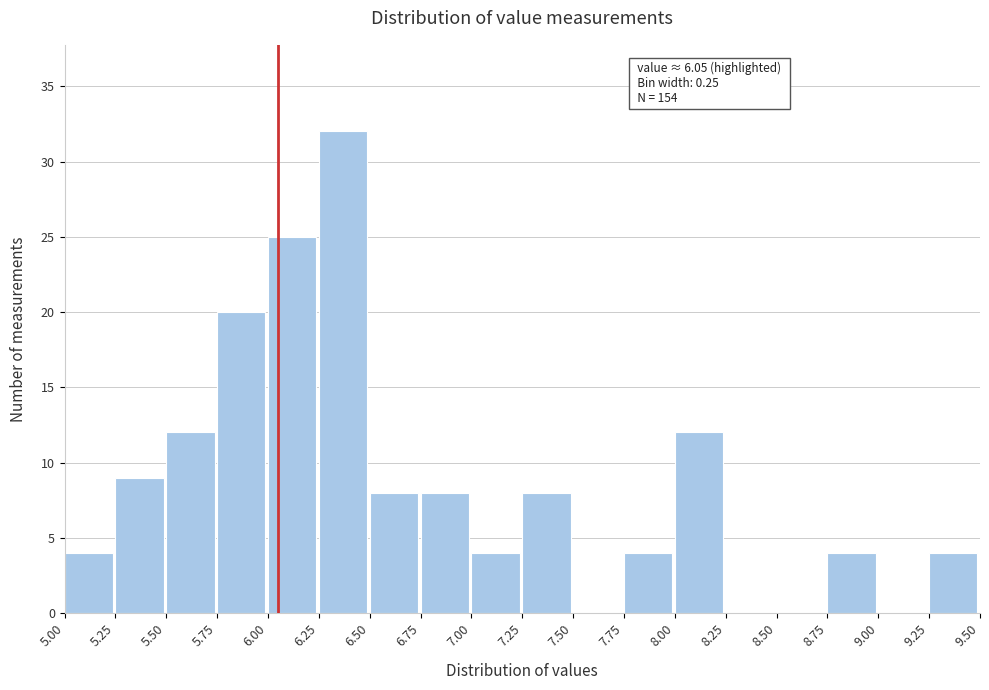

Over which range of the x-axis is the bar tallest?

6.25 to 6.50